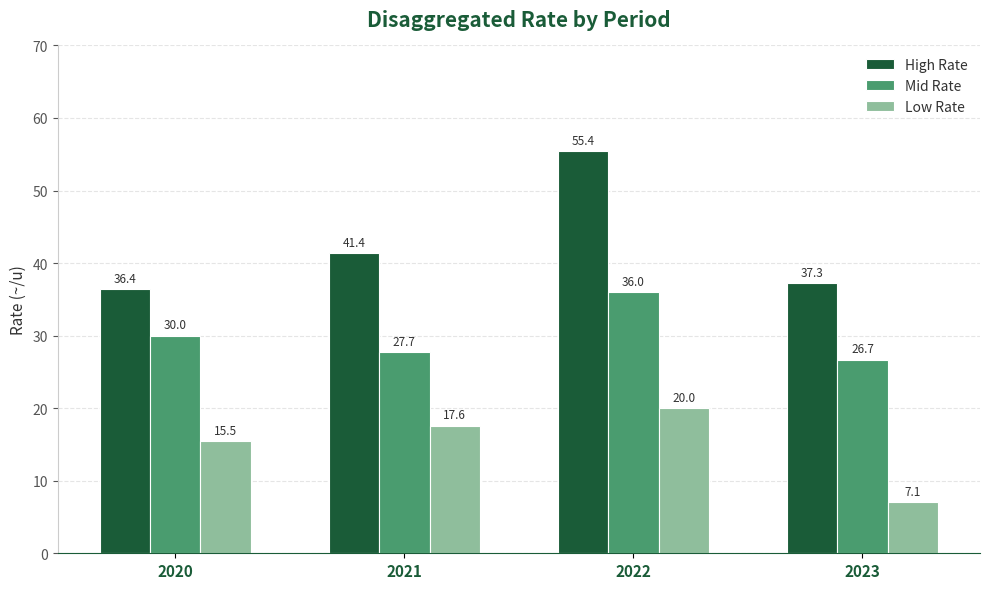

Where does the Low Rate series first go above 17?

2021